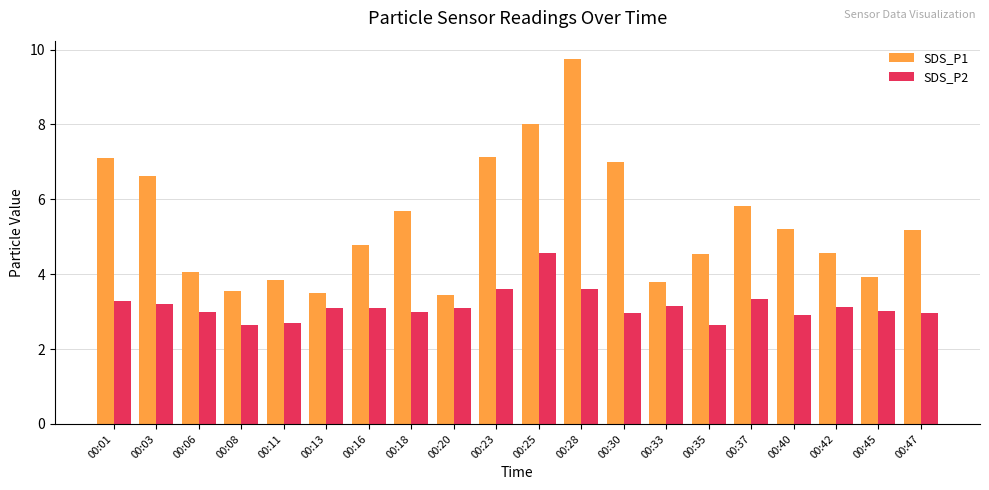

At how many categories does at least one series exceed 3?

20